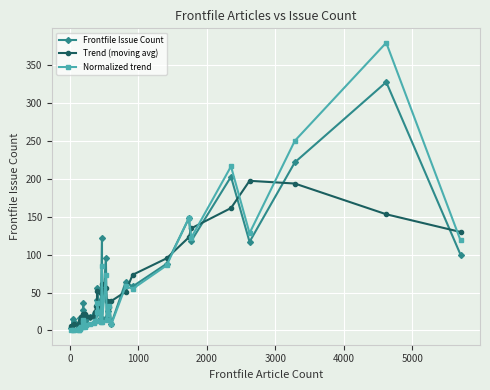

What is the average value of the Normalized trend series?

50.9